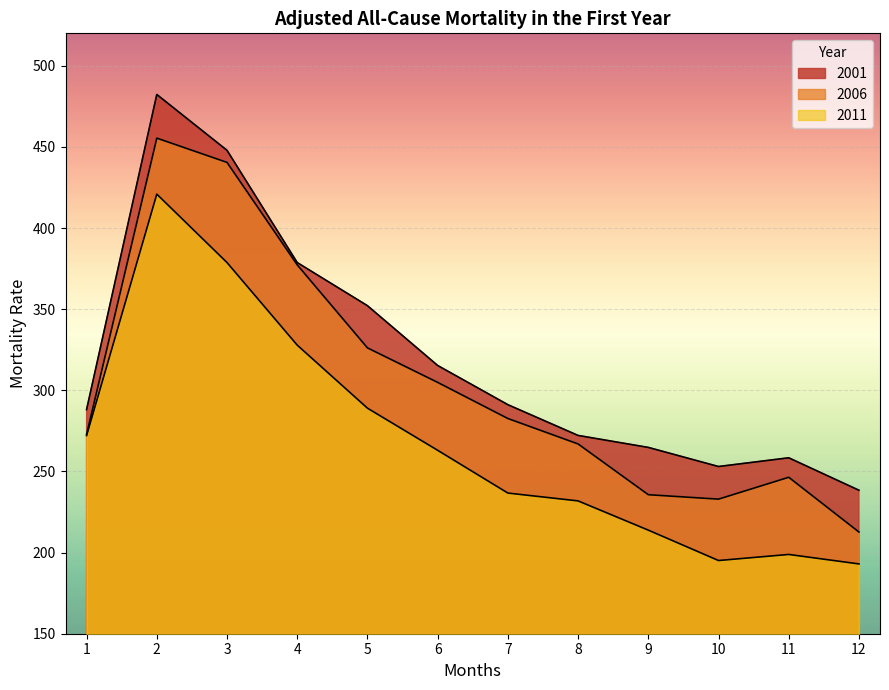

List the series in order of their peak value, highest first.

2001, 2006, 2011